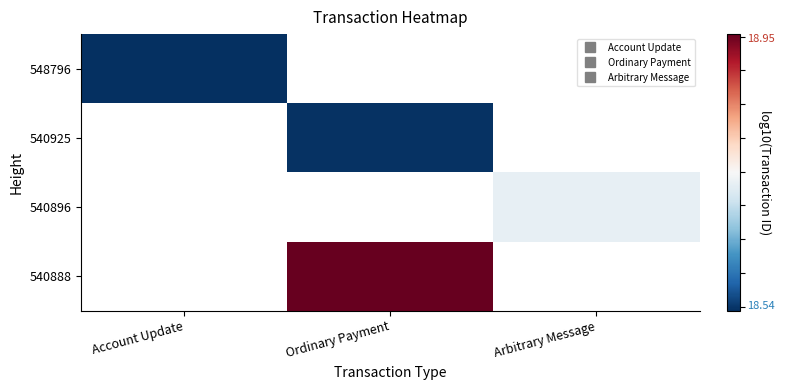

How many positive values does the 540925 series have?

1